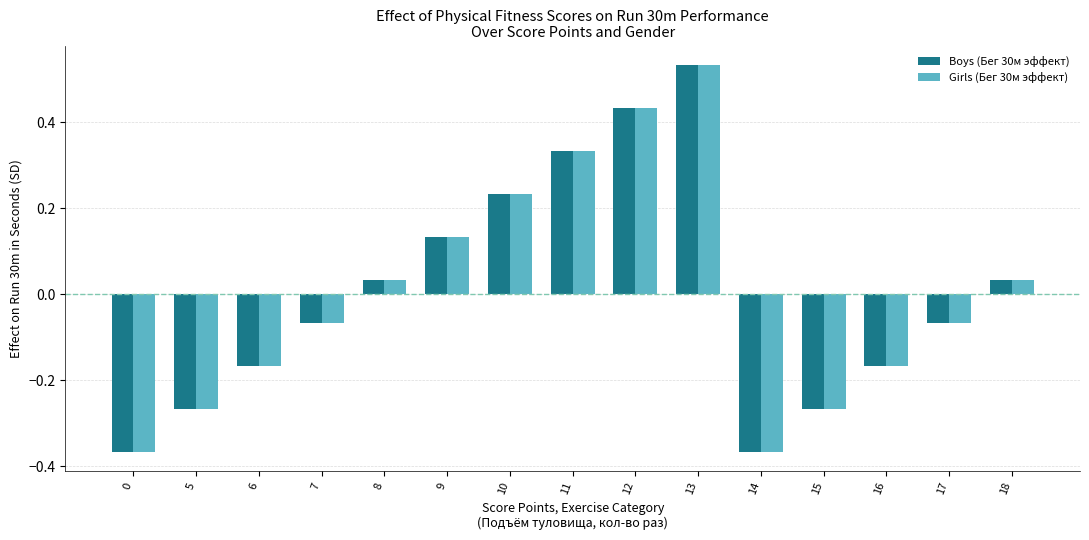

What is the total value across all series at 11?

0.7